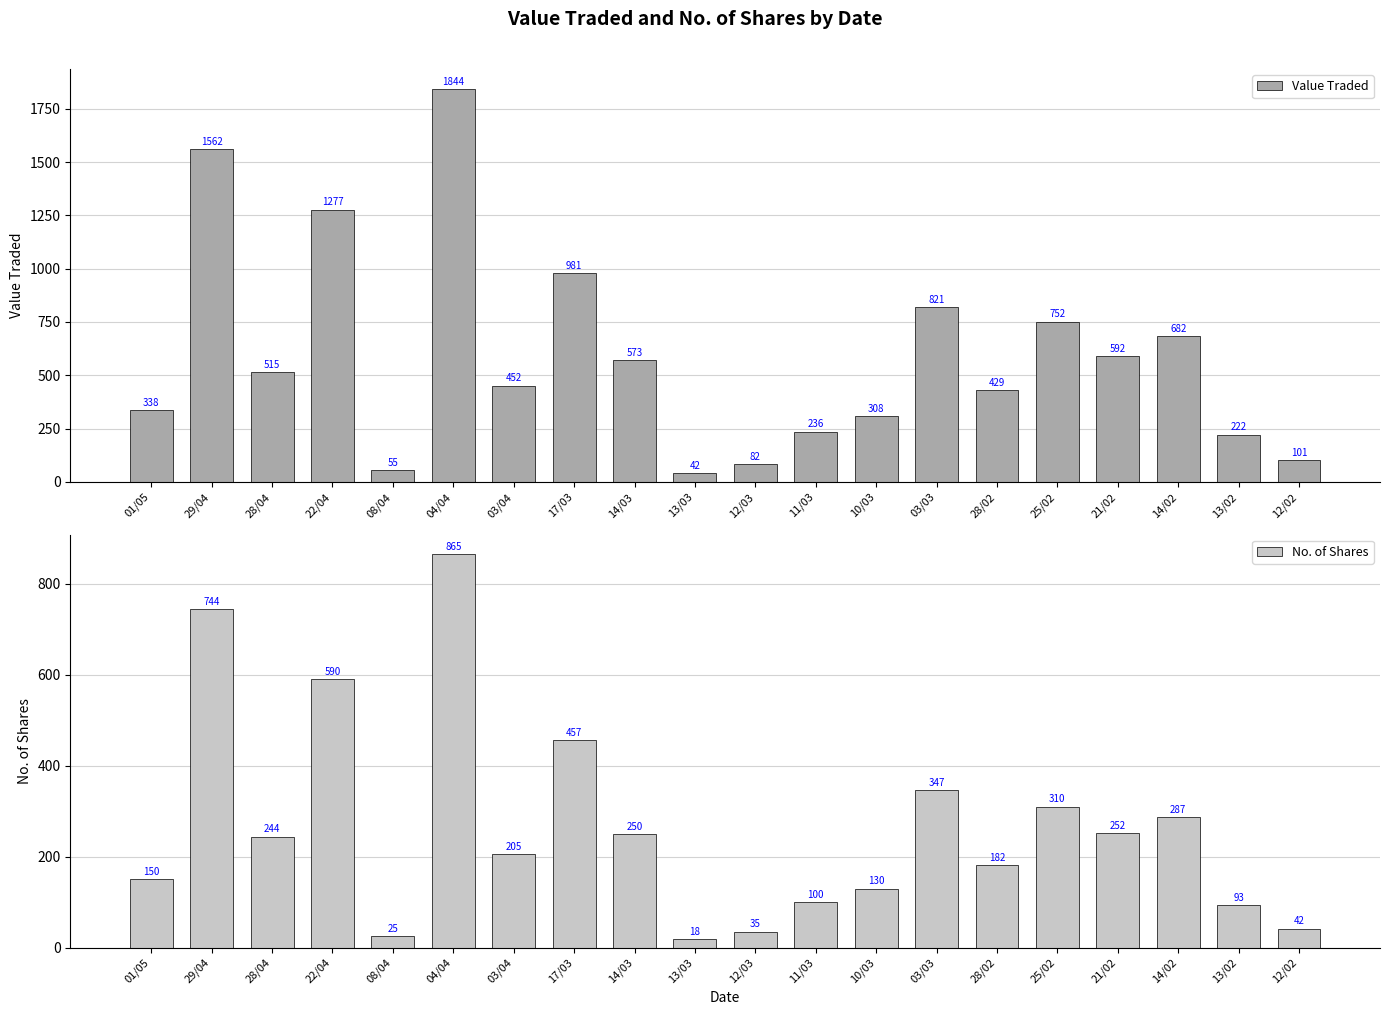

Reading left to right, list all the values displayed in this chart.

Value Traded: 01/05=338	29/04=1562	28/04=515	22/04=1277	08/04=55	04/04=1844	03/04=452	17/03=981	14/03=573	13/03=42	12/03=82	11/03=236	10/03=308	03/03=821	28/02=429	25/02=752	21/02=592	14/02=682	13/02=222	12/02=101
No. of Shares: 01/05=150	29/04=744	28/04=244	22/04=590	08/04=25	04/04=865	03/04=205	17/03=457	14/03=250	13/03=18	12/03=35	11/03=100	10/03=130	03/03=347	28/02=182	25/02=310	21/02=252	14/02=287	13/02=93	12/02=42